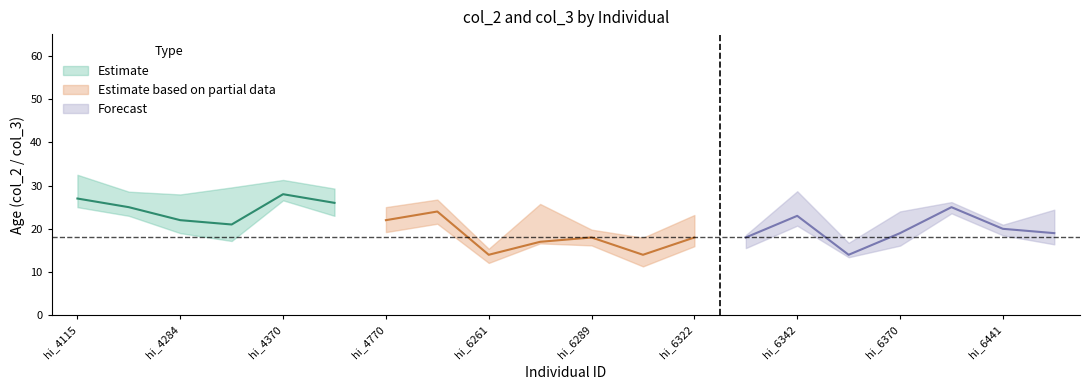

What is the value of the Estimate point at the 9th from the left?

29